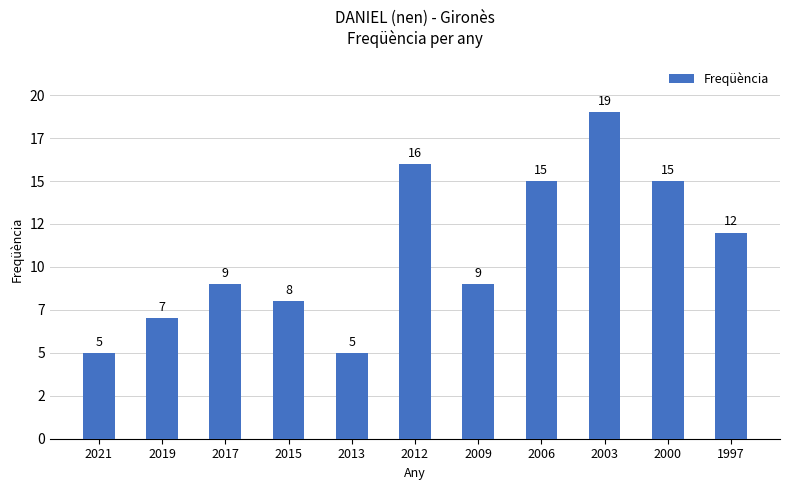

Does the chart contain any negative values?

No